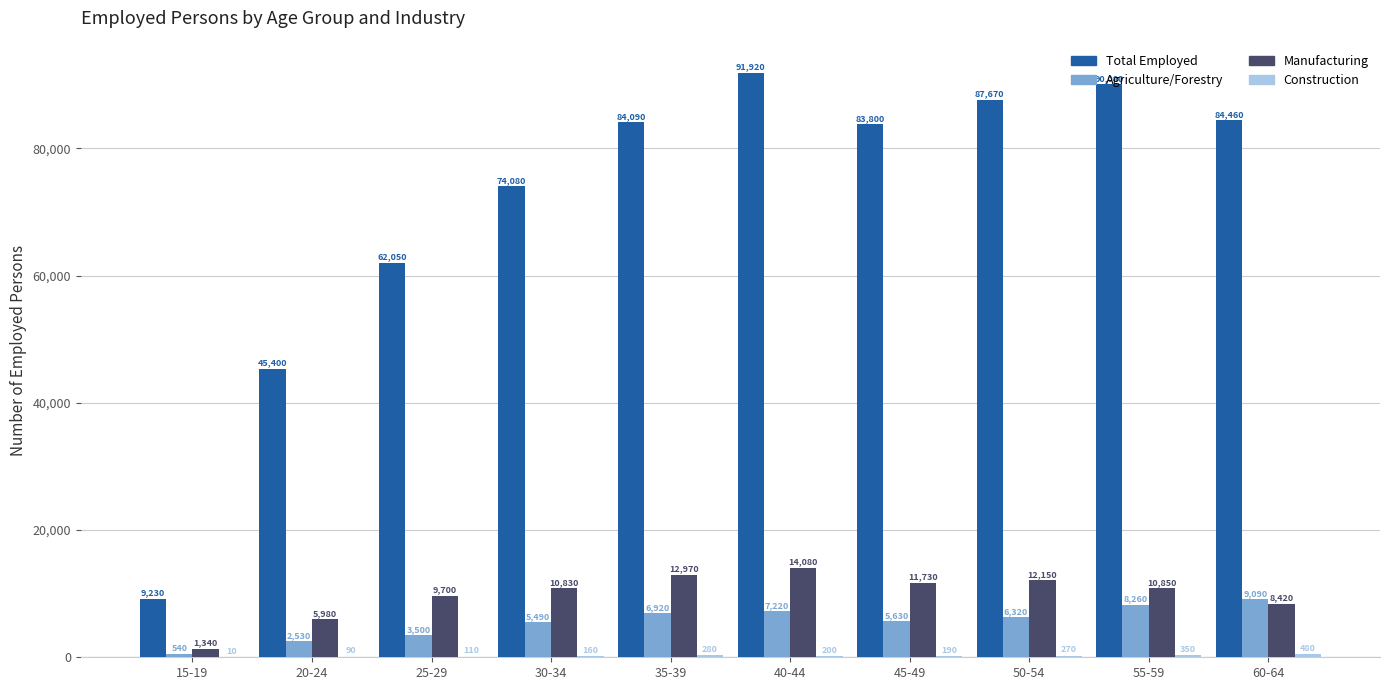

Which series has the largest total across all categories?

Total Employed